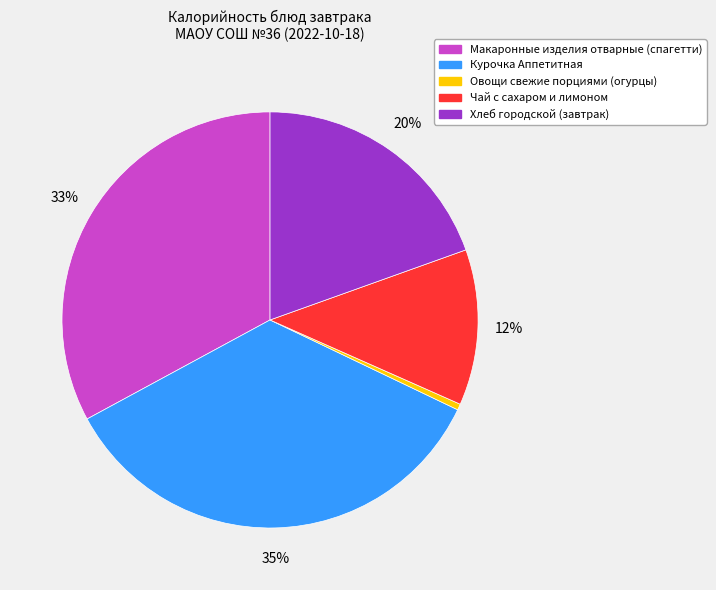

Which has a higher value, Чай с сахаром и лимоном or Макаронные изделия отварные (спагетти)?

Макаронные изделия отварные (спагетти)